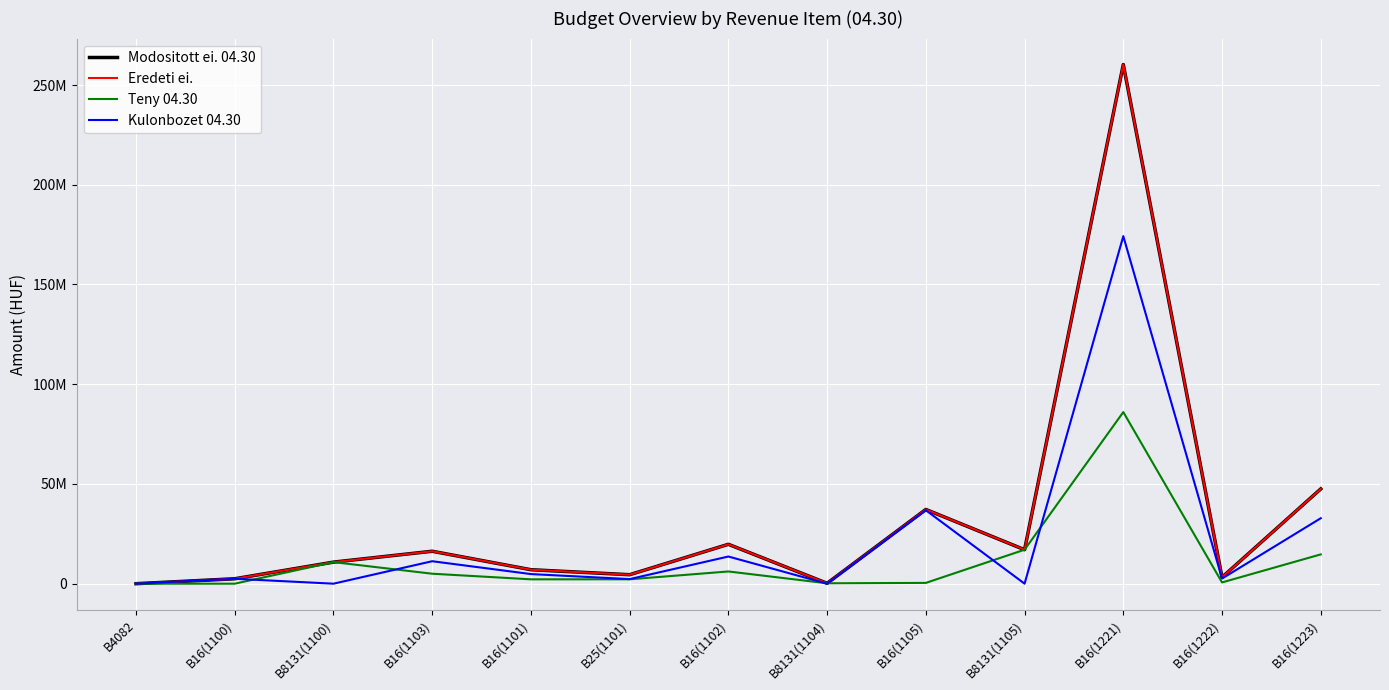

Does the chart have visible grid lines?

Yes